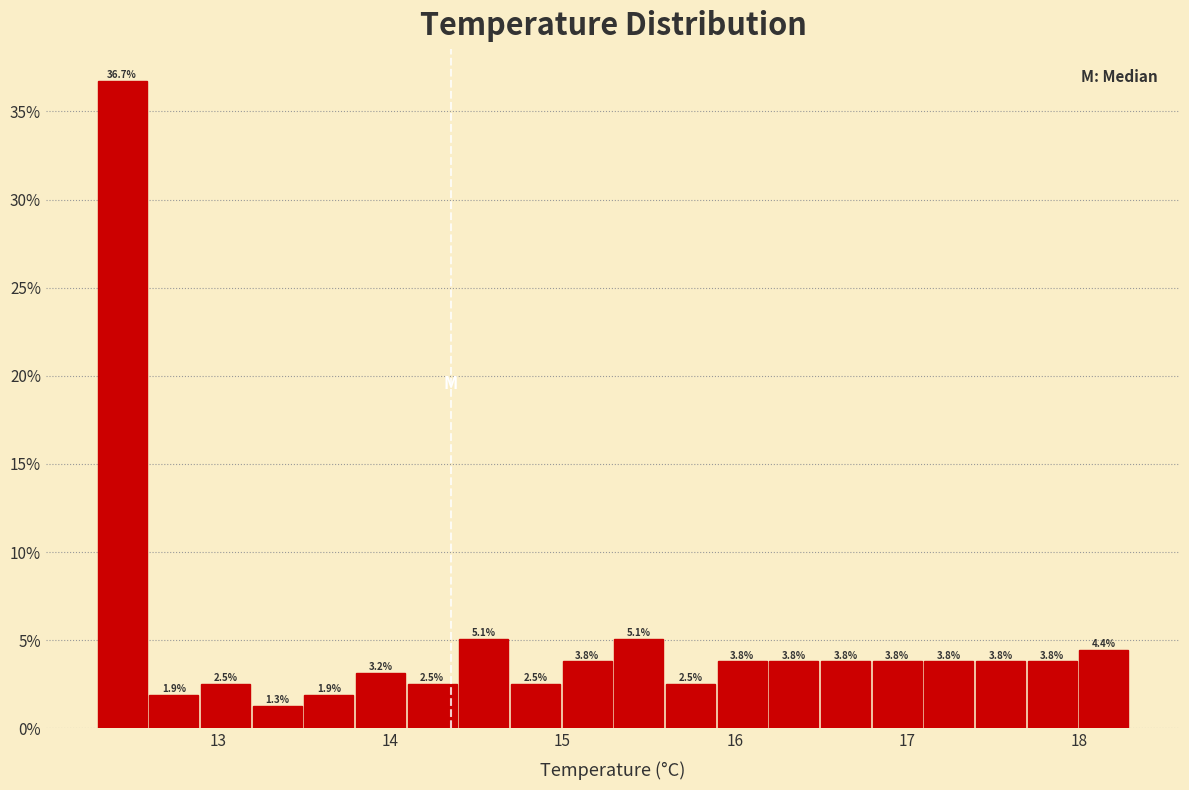

Around what value on the x-axis is the tallest bar? Give the approximate position of its centre, as read against the axis.

12.4